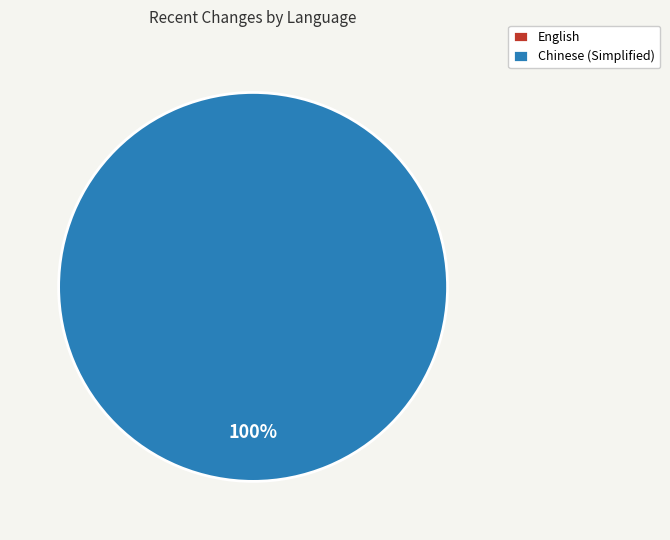

How many slices are in this pie chart?

2